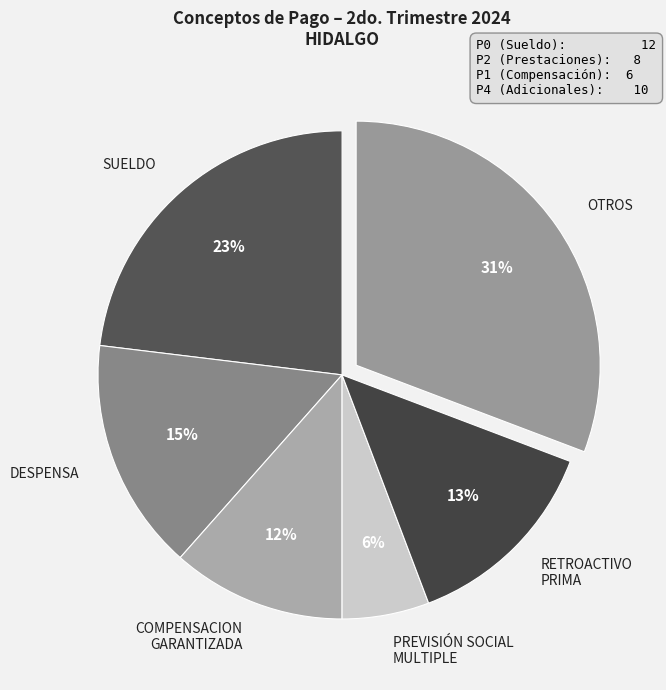

Is SUELDO the majority of the pie?

No